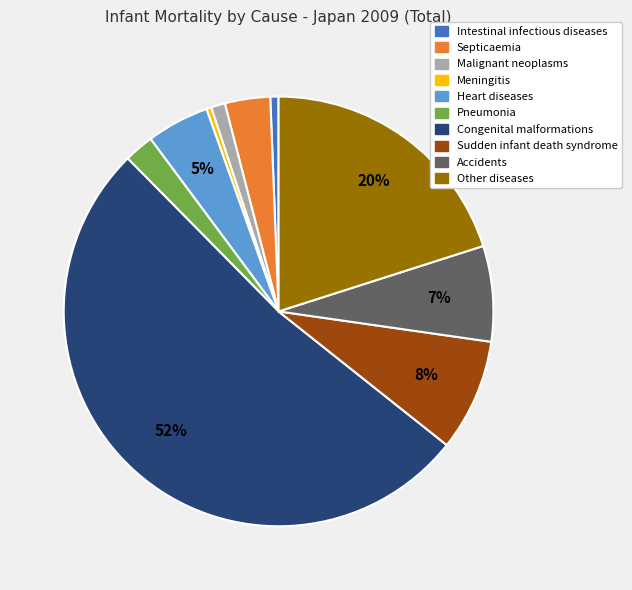

Is the sum of Malignant neoplasms and Meningitis greater than half?

No